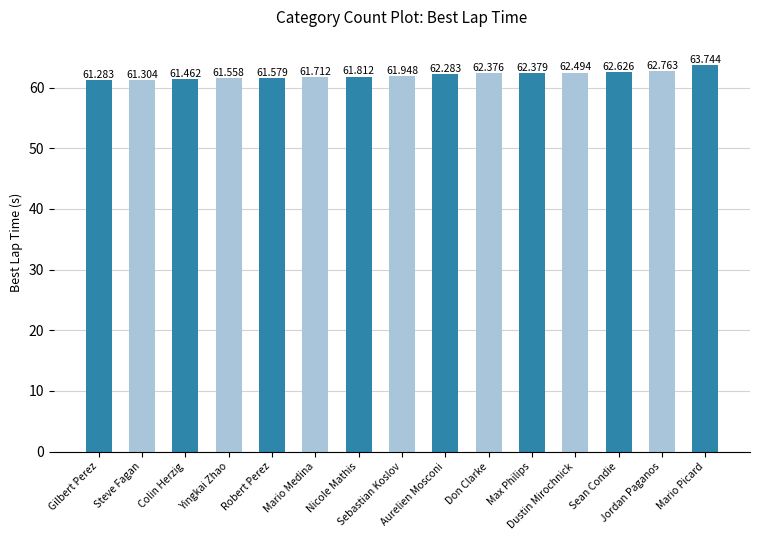

What is the change in value from Yingkai Zhao to Sean Condie?

+1.1